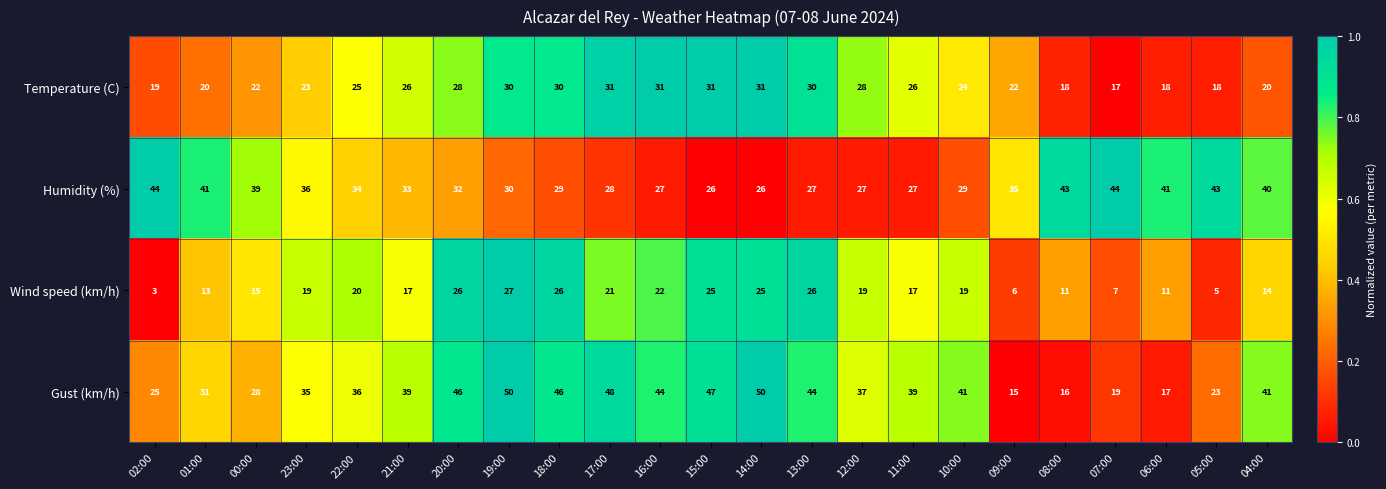

Rank the series at 01:00 from highest to lowest value.

Humidity (%), Gust (km/h), Temperature (C), Wind speed (km/h)